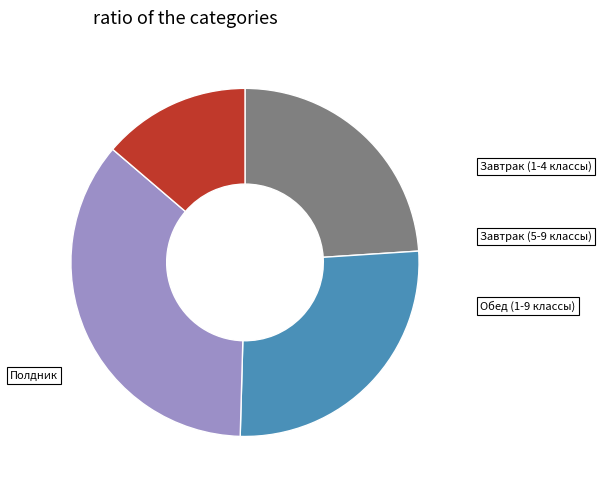

Is it true that Обед (1-9 классы) is 43% of the pie?

False